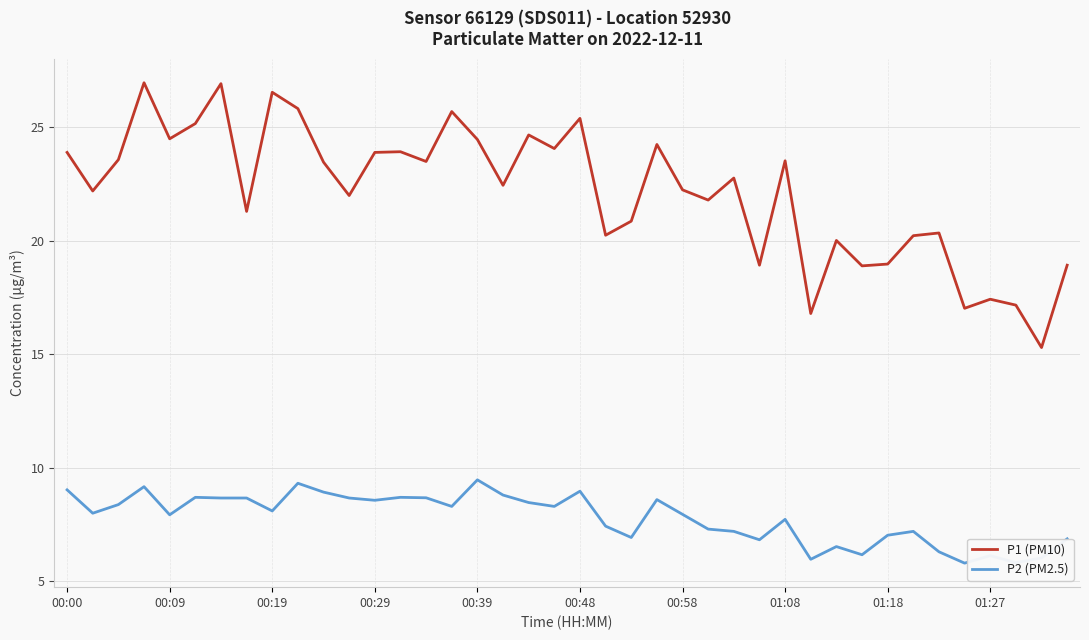

Which series has the largest range (max minus min)?

P1 (PM10)